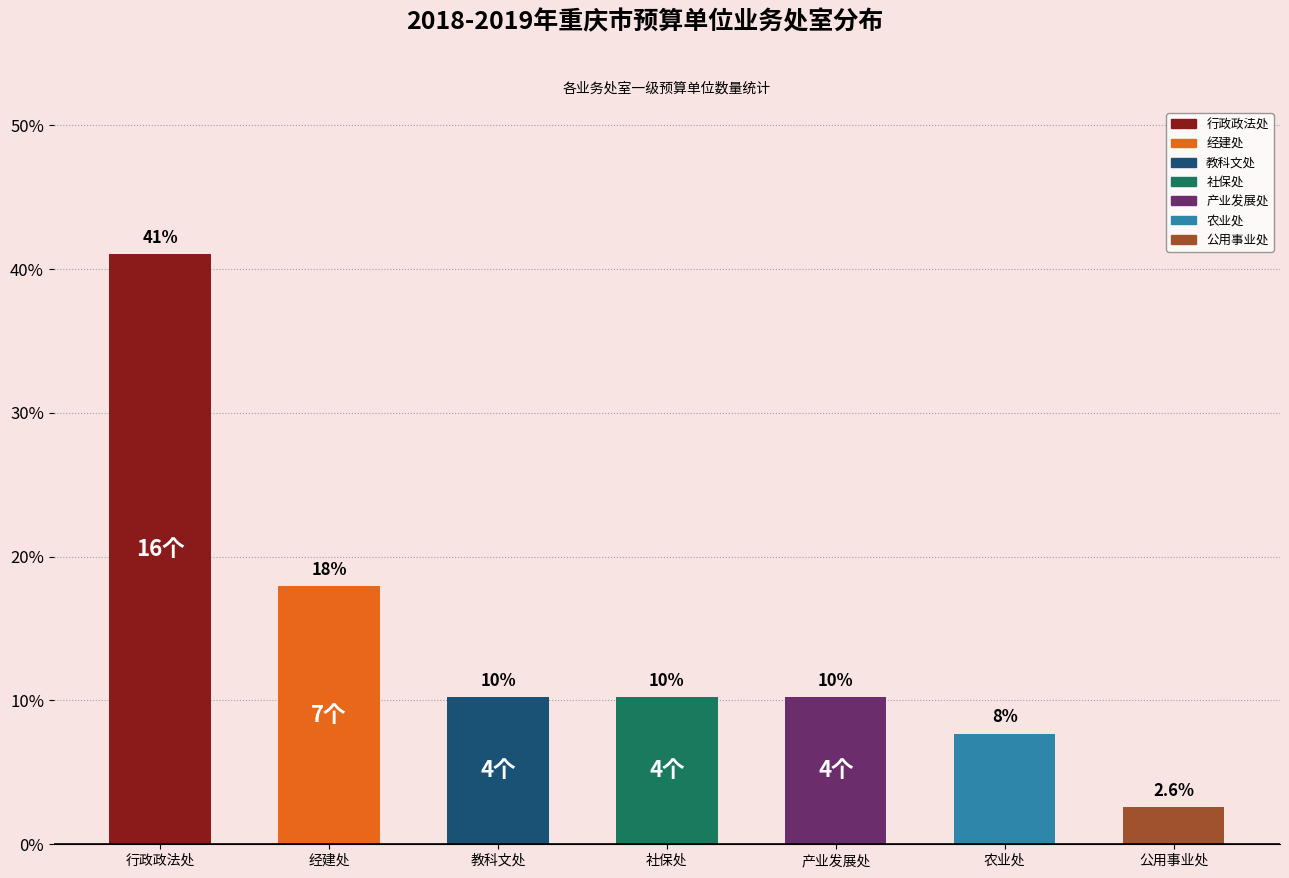

How many bars are there in total?

7